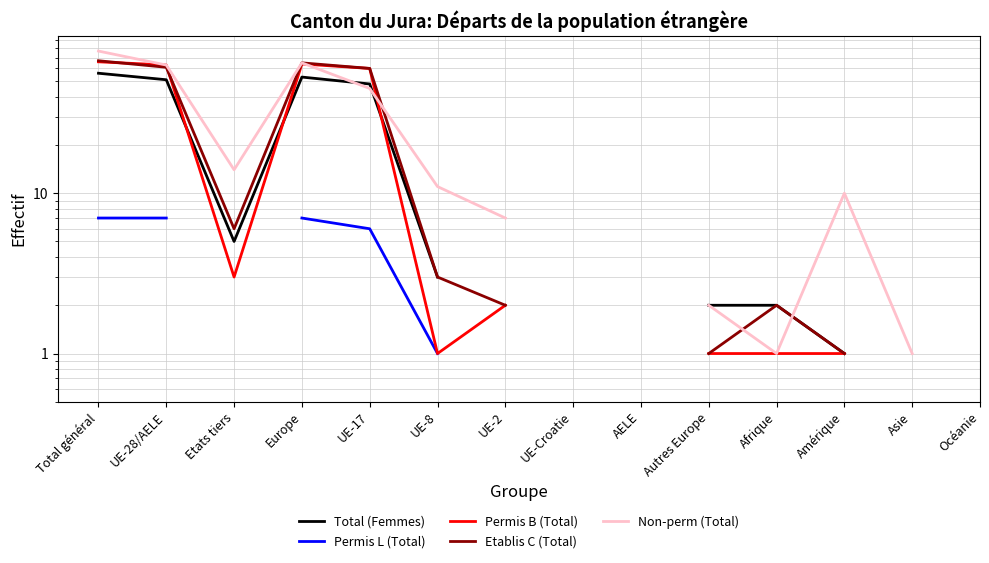

What are all the series names shown in the legend?

Total (Femmes), Permis L (Total), Permis B (Total), Etablis C (Total), Non-perm (Total)